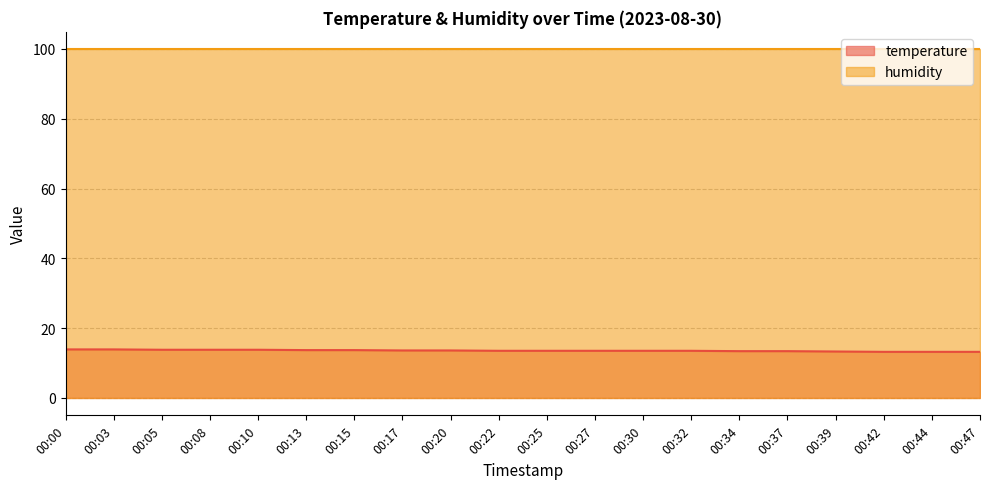

Between 00:20 and 00:32, which is larger?

00:20